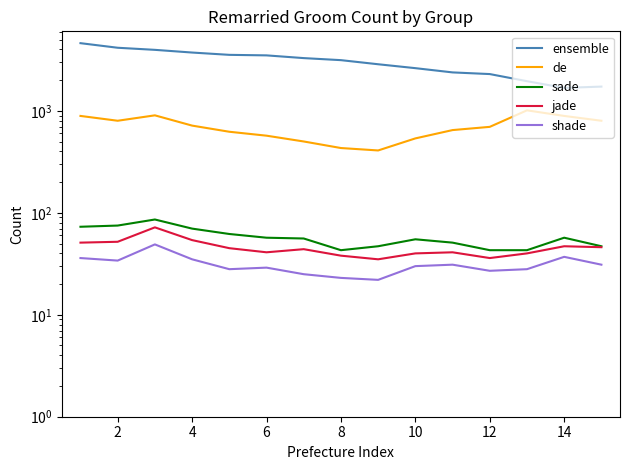

Does the chart display data point markers on the line(s)?

No